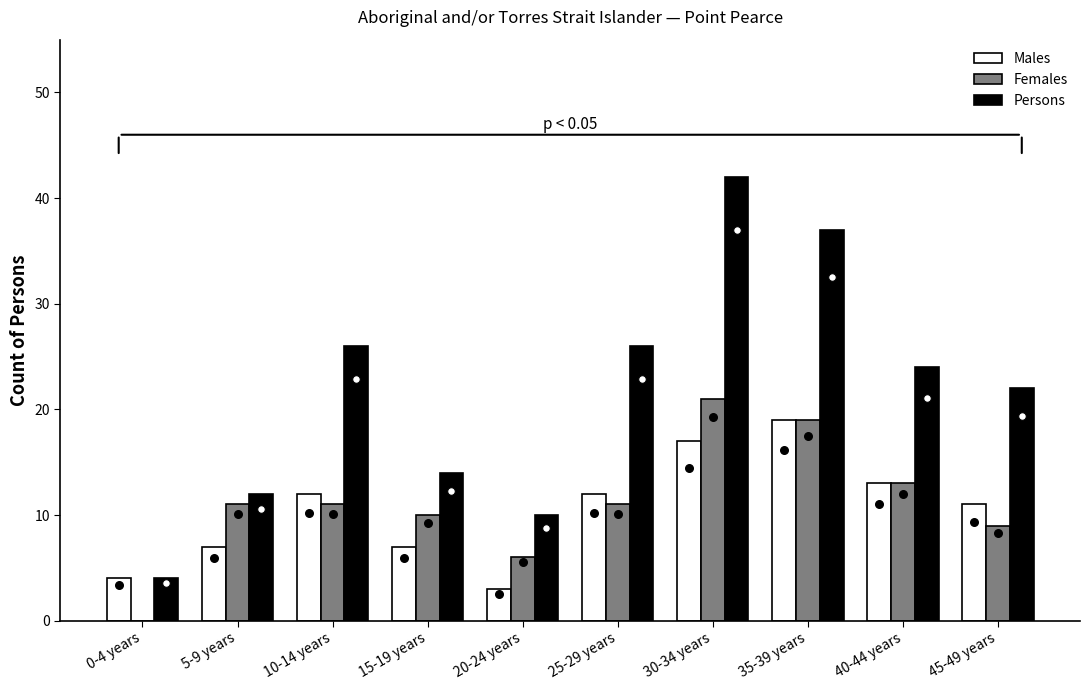

Which series contains the lowest Y value?

Females